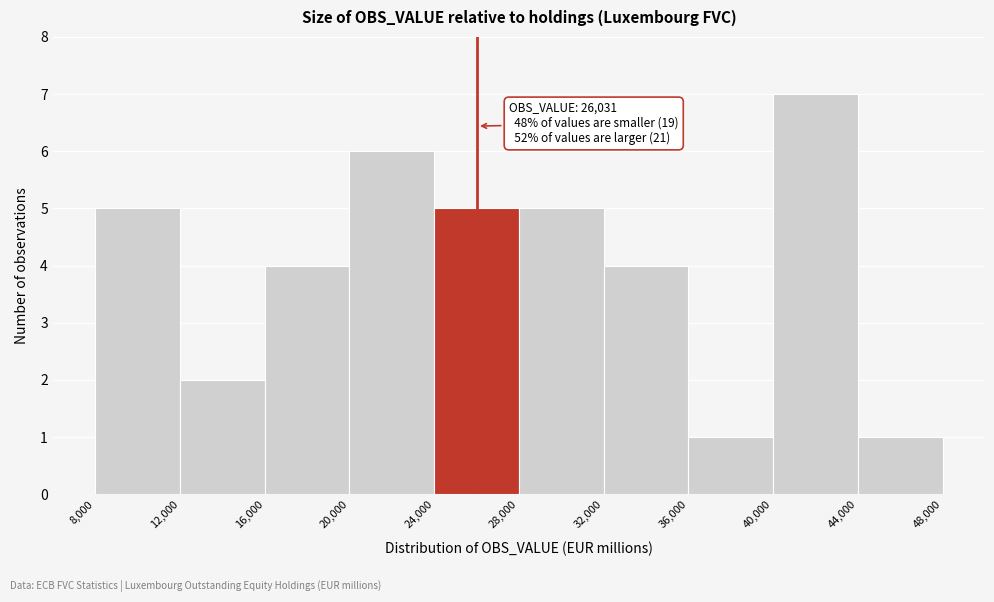

Which range on the x-axis has the tallest bar?

40,000 to 44,000